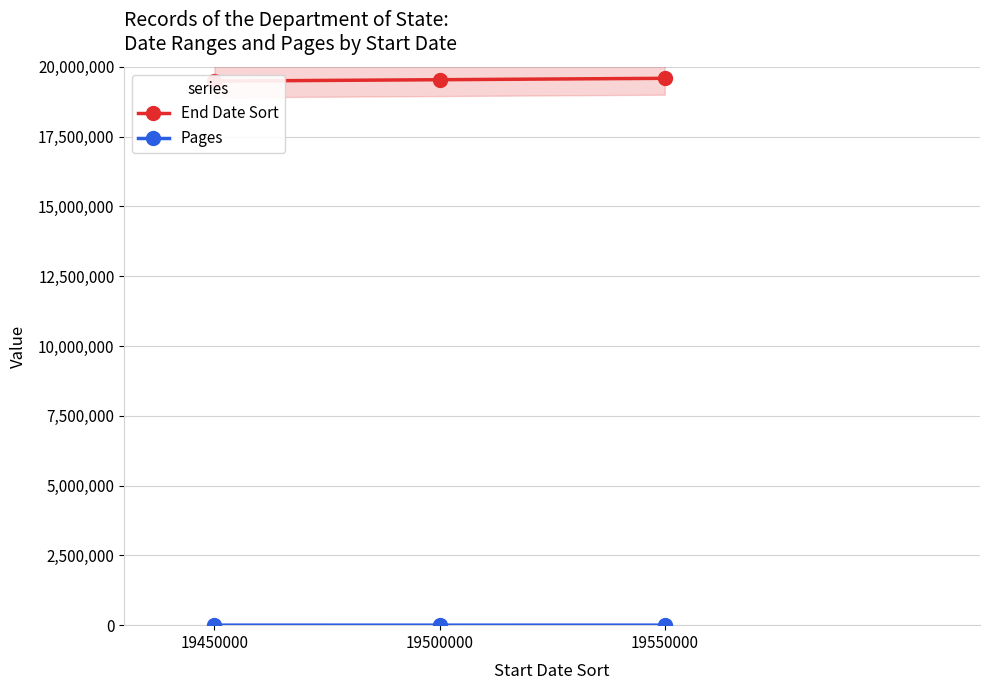

Between 19450000 and 19500000, which series saw the biggest shift?

End Date Sort